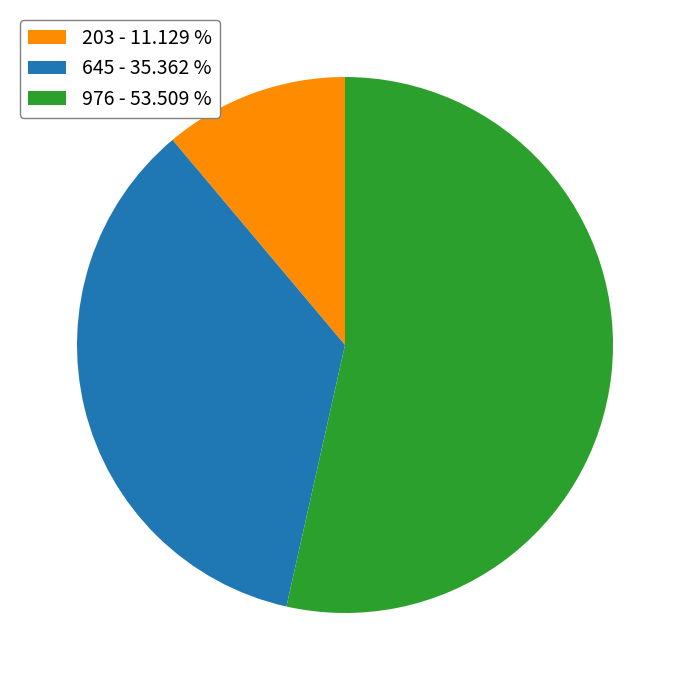

Between 976 - 53.509 % and 645 - 35.362 %, which is larger?

976 - 53.509 %